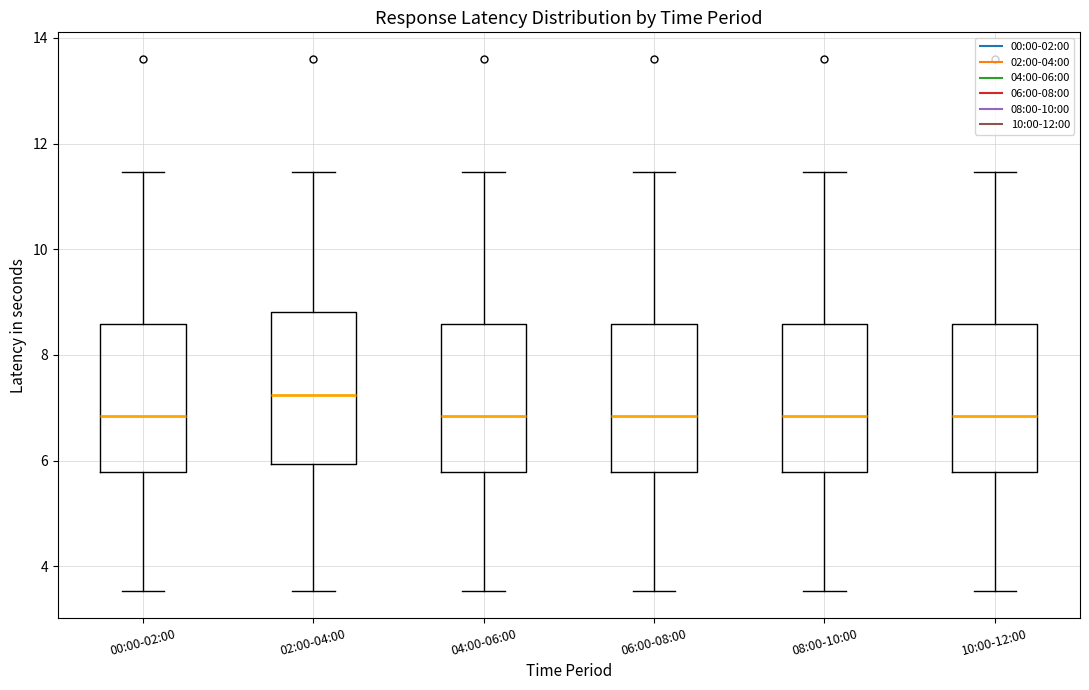

Where is the upper edge of the box for 02:00-04:00 on the y-axis? The values are not printed on the chart, so give them approximately, as read against the axis.

8.8